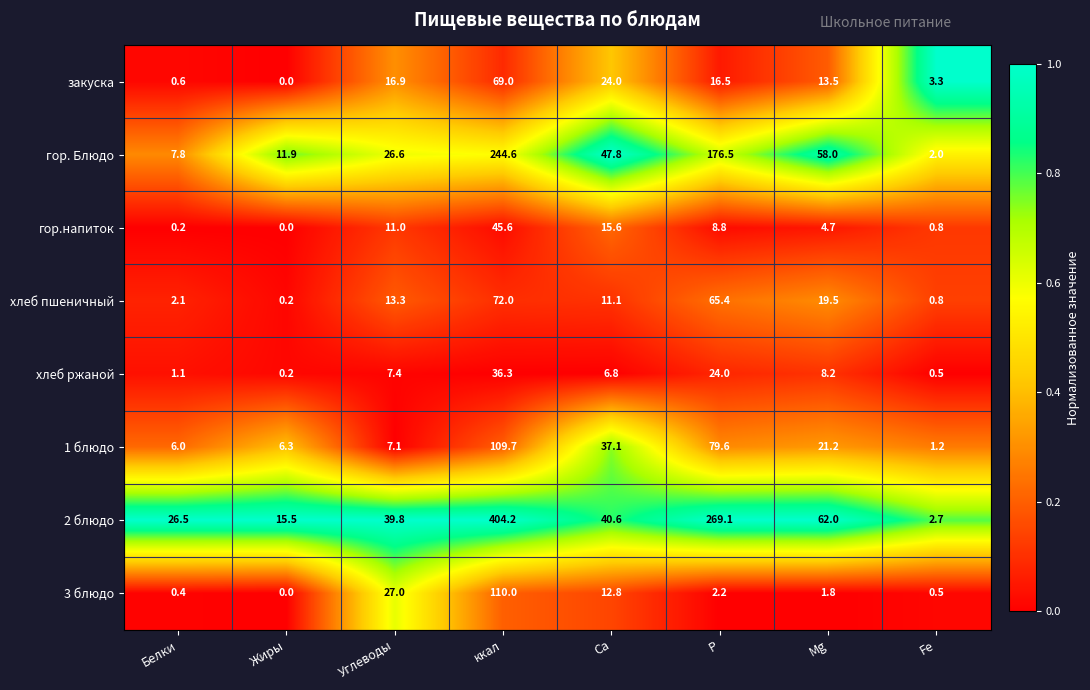

Which series has the largest total across all categories?

2 блюдо